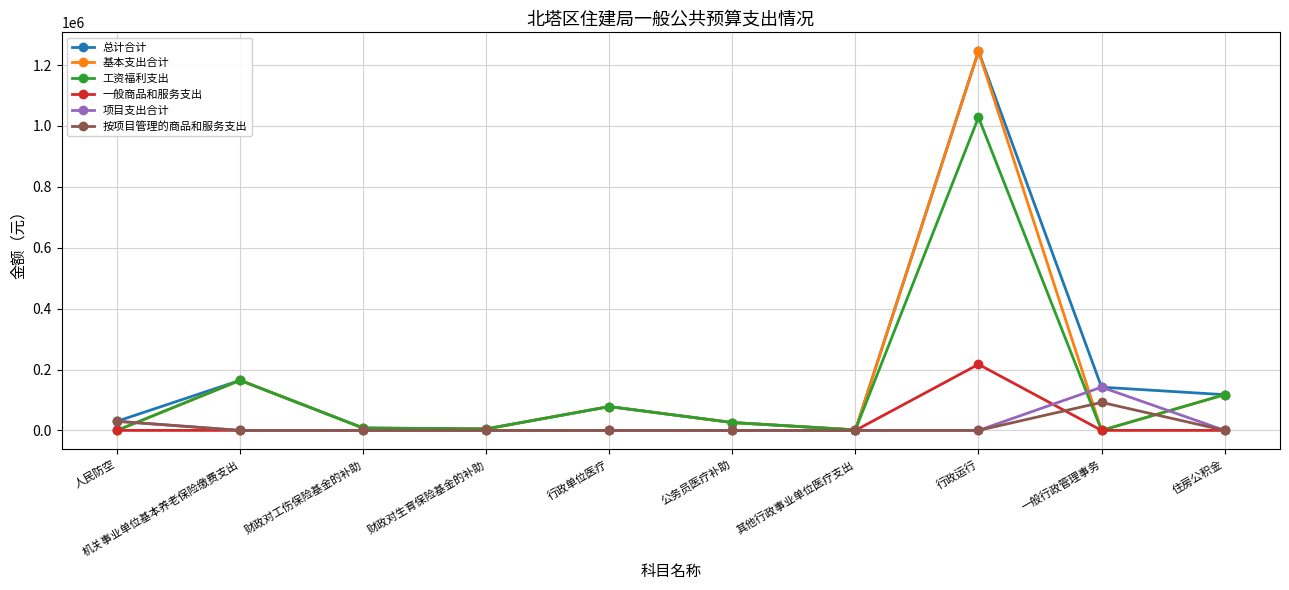

What is the difference between the 工资福利支出 values at 行政单位医疗 and 财政对生育保险基金的补助?

73345